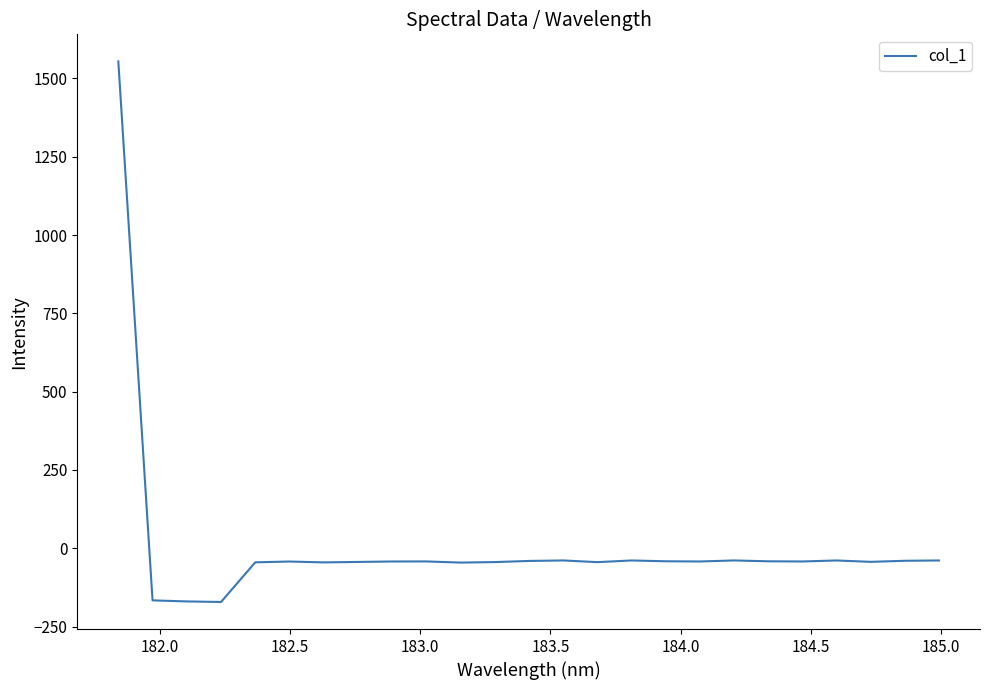

What is the maximum value shown in the chart?

1554.6